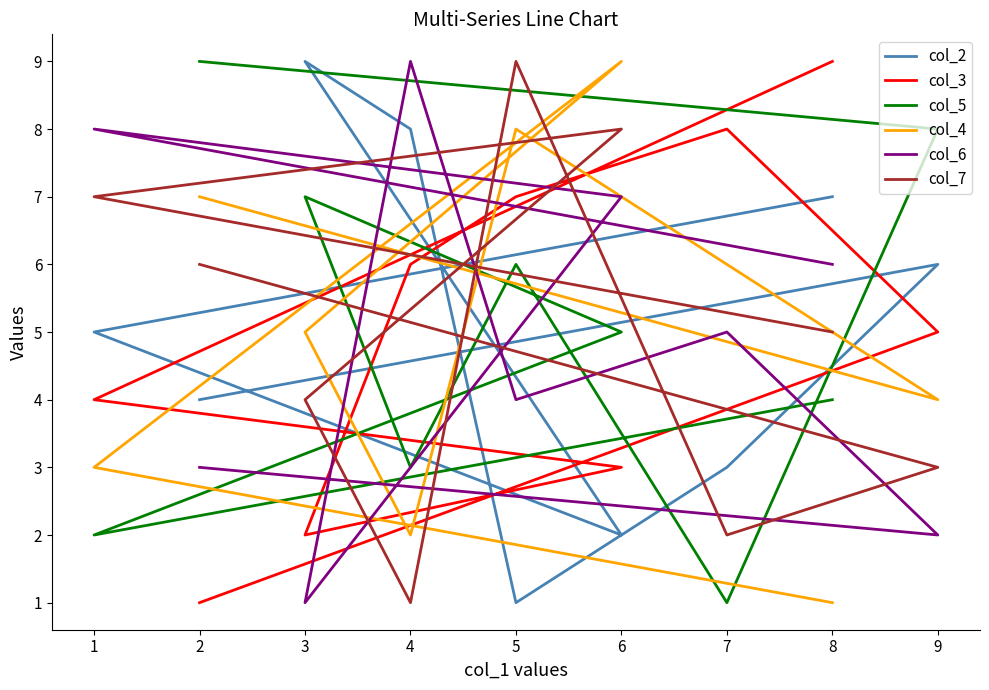

What are all the series names shown in the legend?

col_2, col_3, col_5, col_4, col_6, col_7